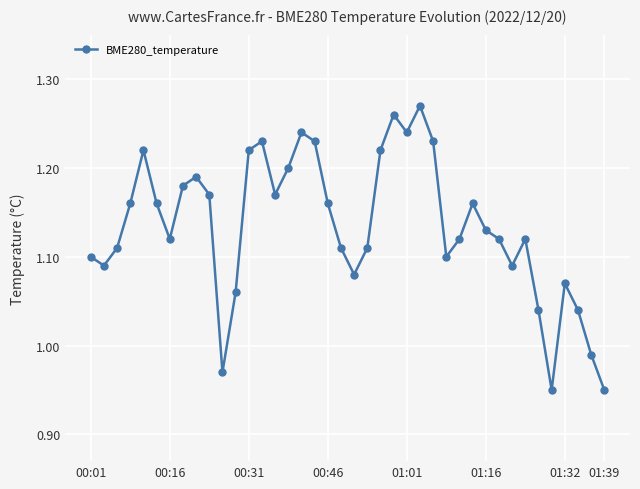

What is the sum of all values?

45.4